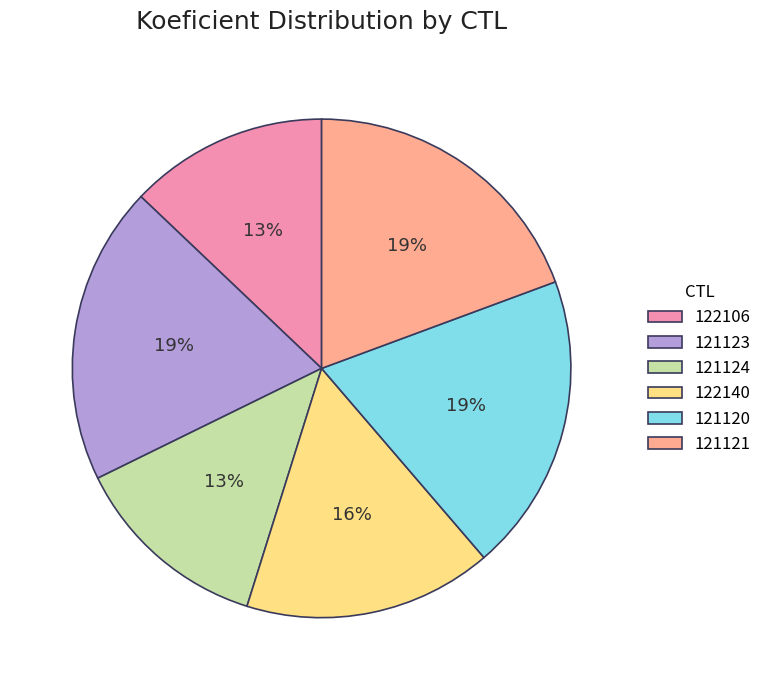

What is the ratio of the value at 121121 to the value at 122140?

1.2